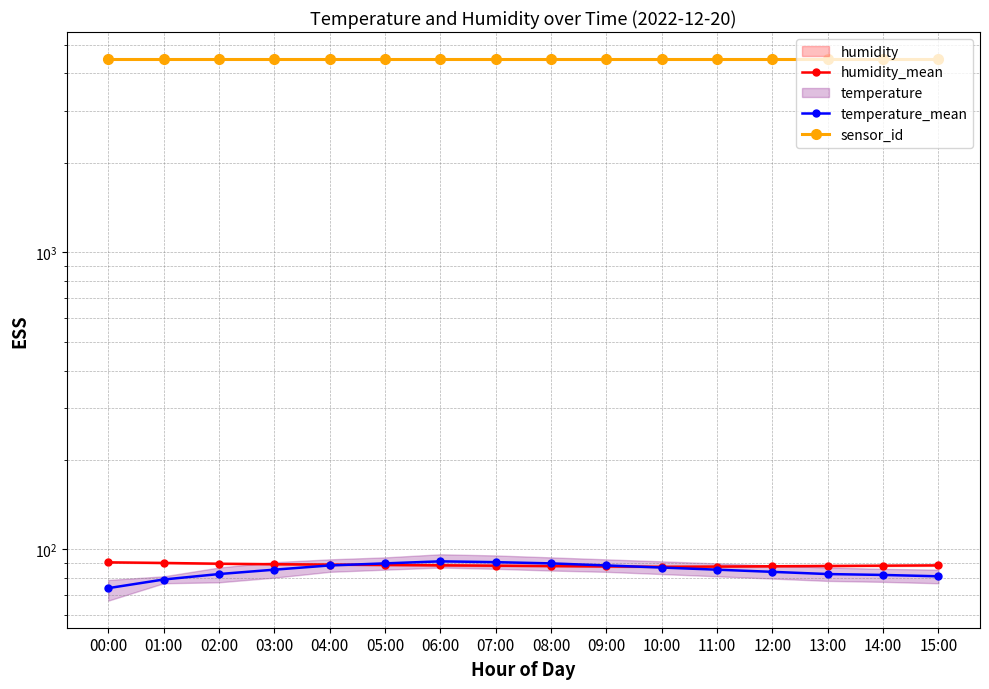

At which label does temperature_mean first exceed 85?

03:00